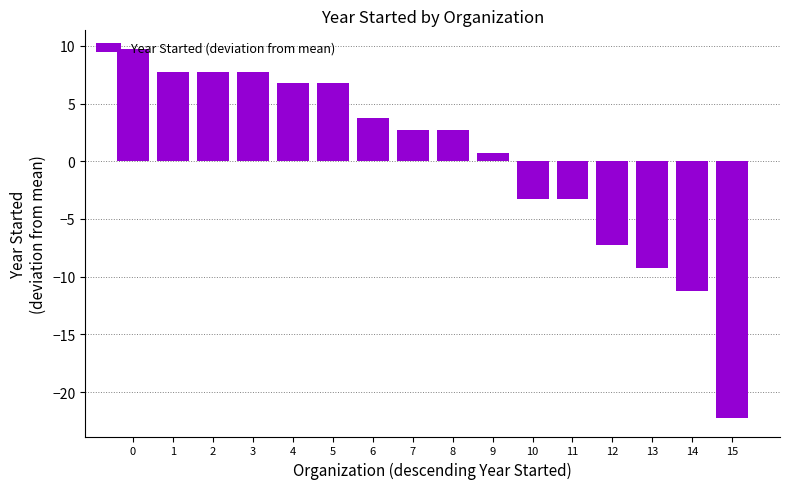

What is the sum of the values at 1 and 10?

4.5